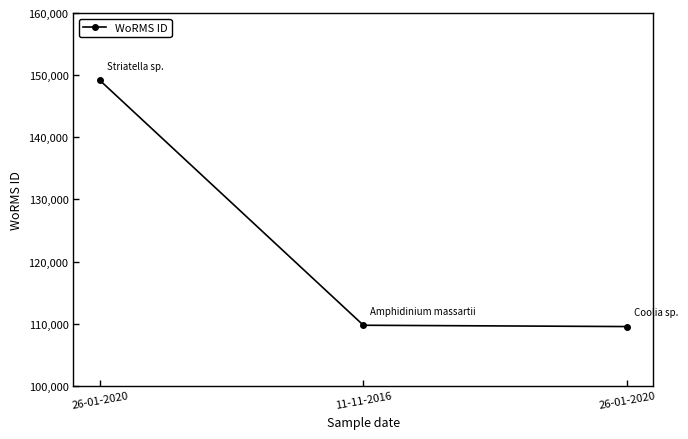

At which category does the chart reach its minimum across all series?

26-01-2020